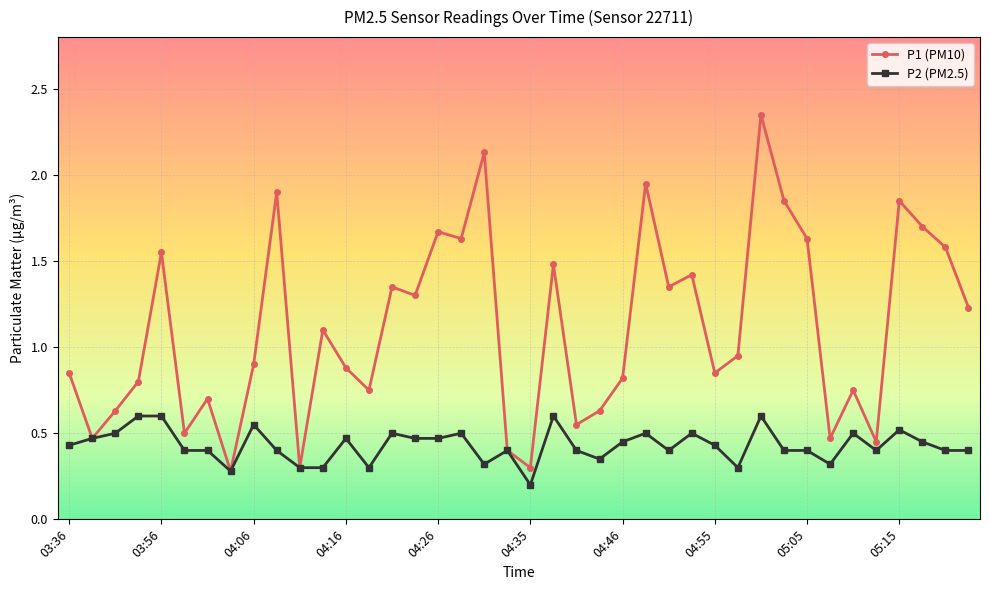

Does the chart display data point markers on the line(s)?

Yes